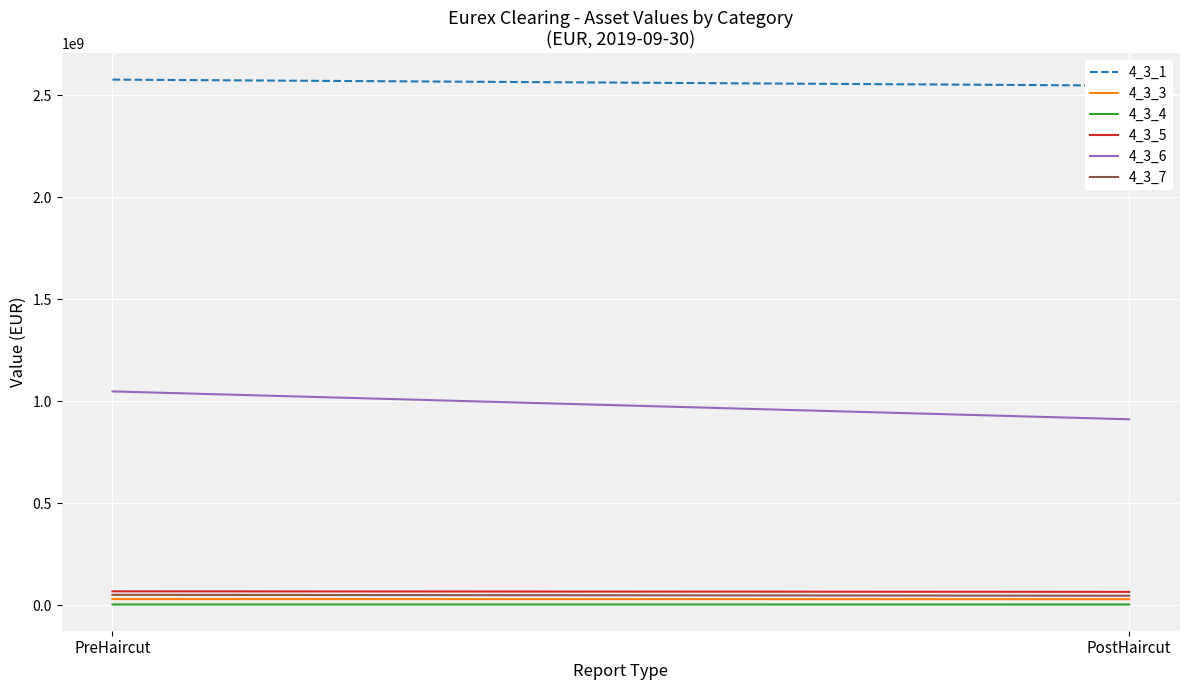

Which series has the largest total across all categories?

4_3_1